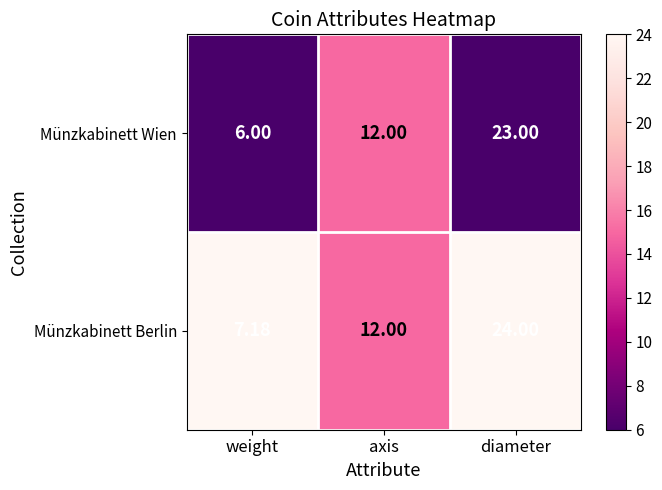

Between axis and diameter, which series saw the biggest shift?

Münzkabinett Berlin